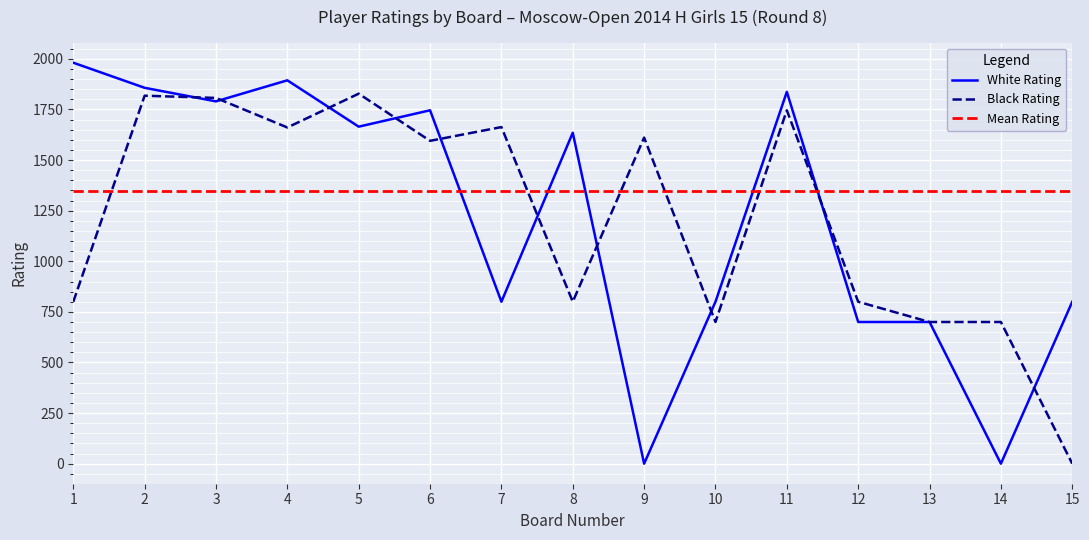

Is it true that Black Rating equals 1663 at 7?

True